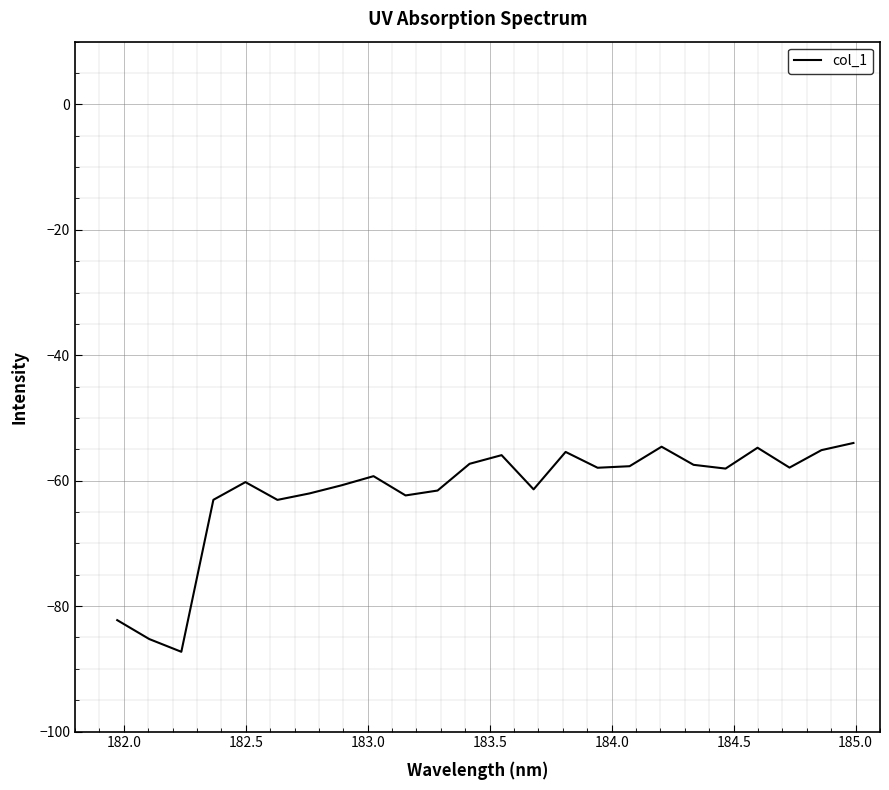

What is the difference between the maximum and second lowest values?

31.3